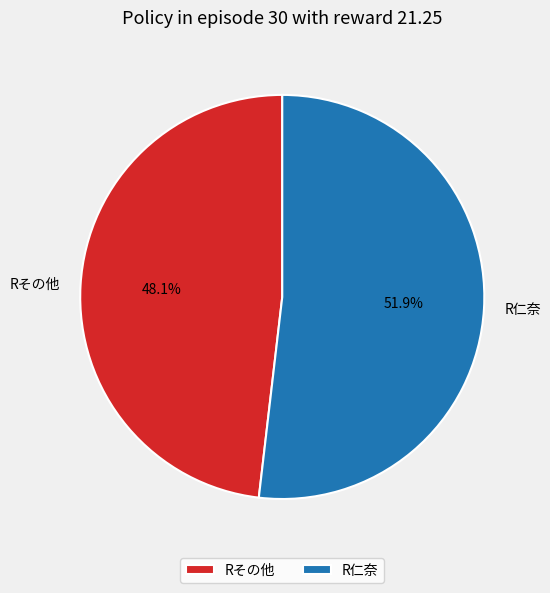

Count the number of slices in the pie.

2